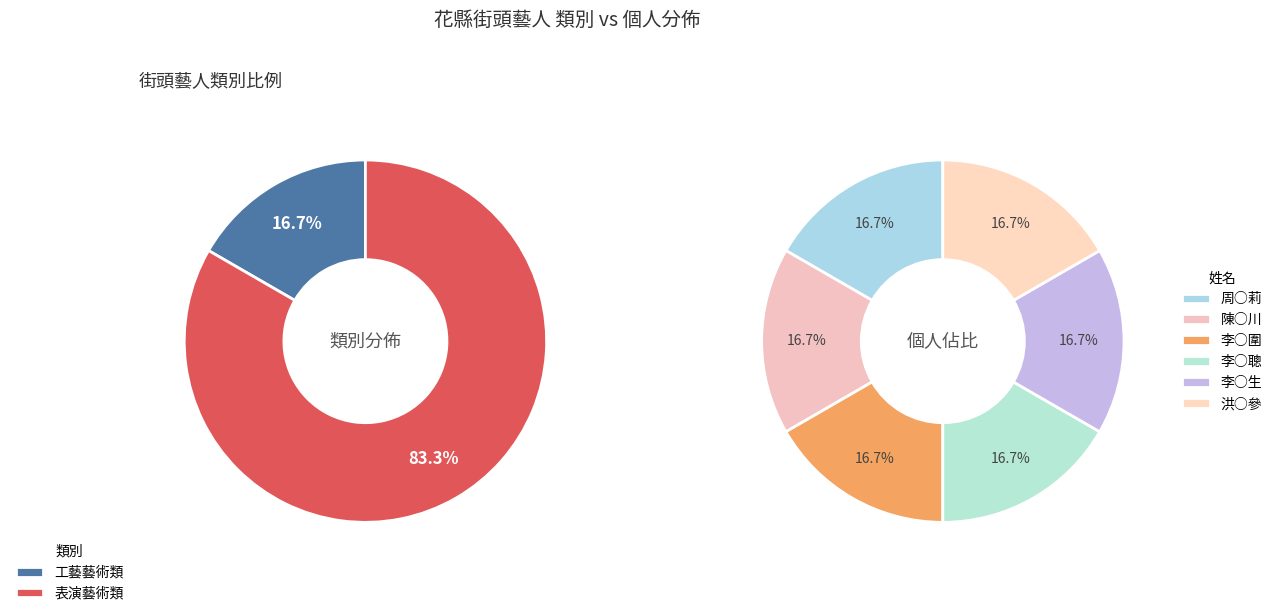

How many segments does this pie chart have?

2